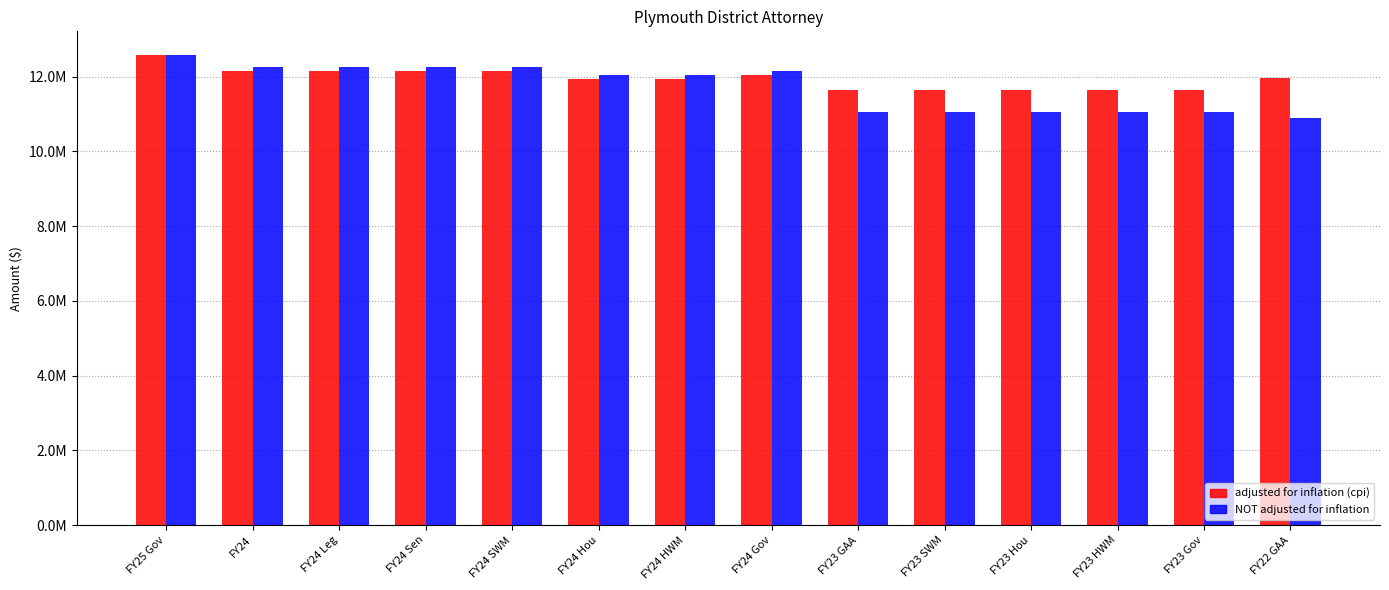

Does the chart contain any negative values?

No